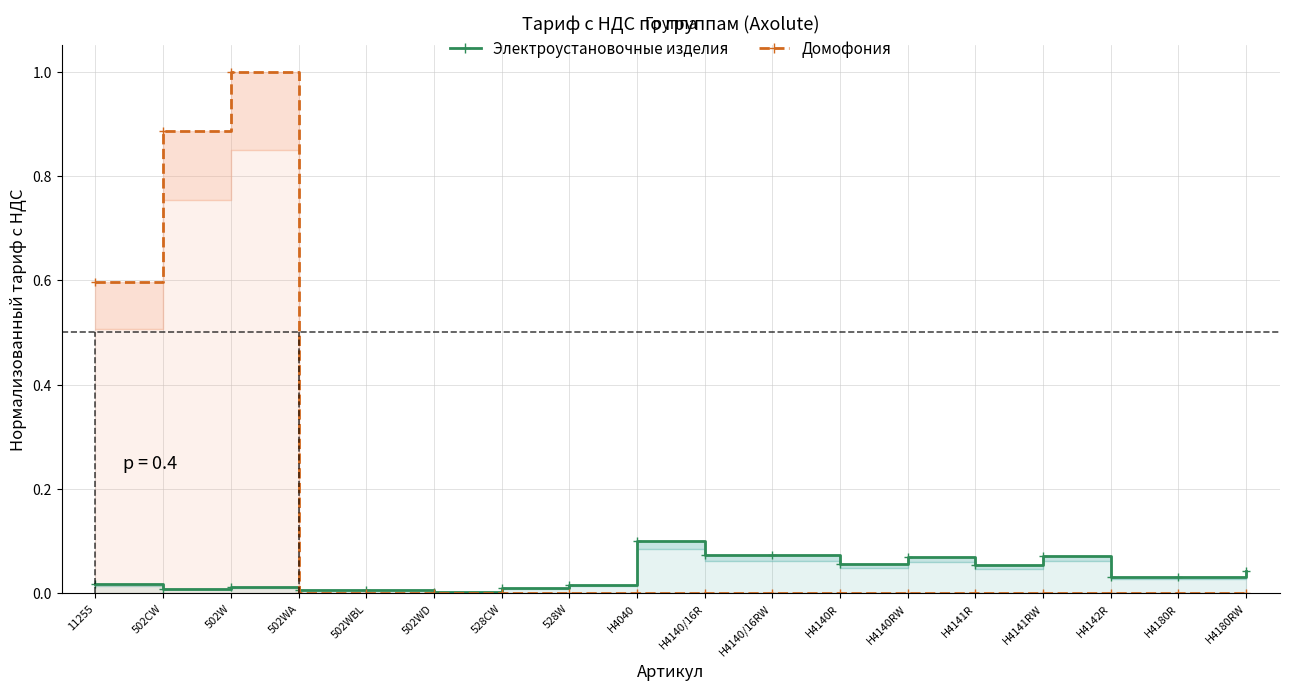

How many data points does each series have?

18